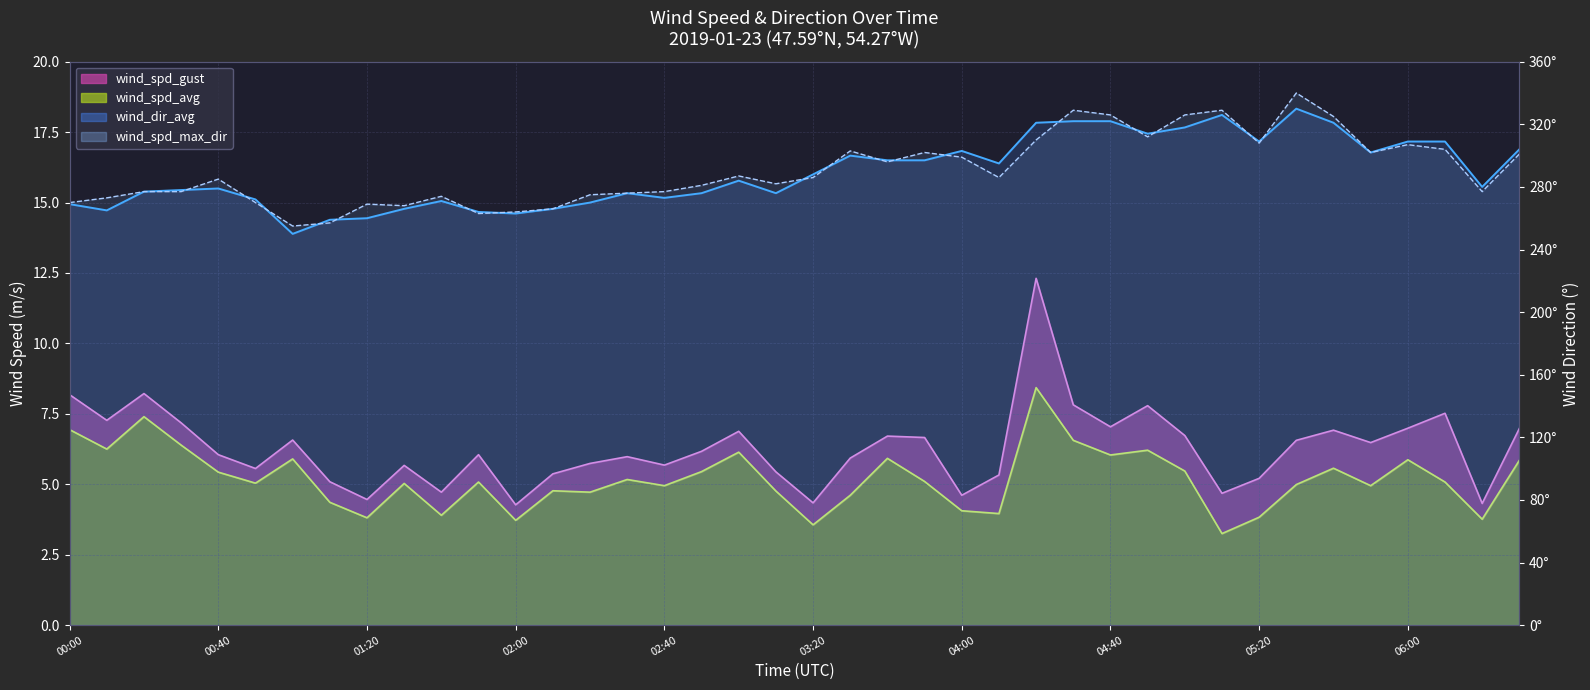

At 05:20, list the series in order from smallest to largest.

wind_spd_avg, wind_spd_gust, wind_spd_max_dir, wind_dir_avg